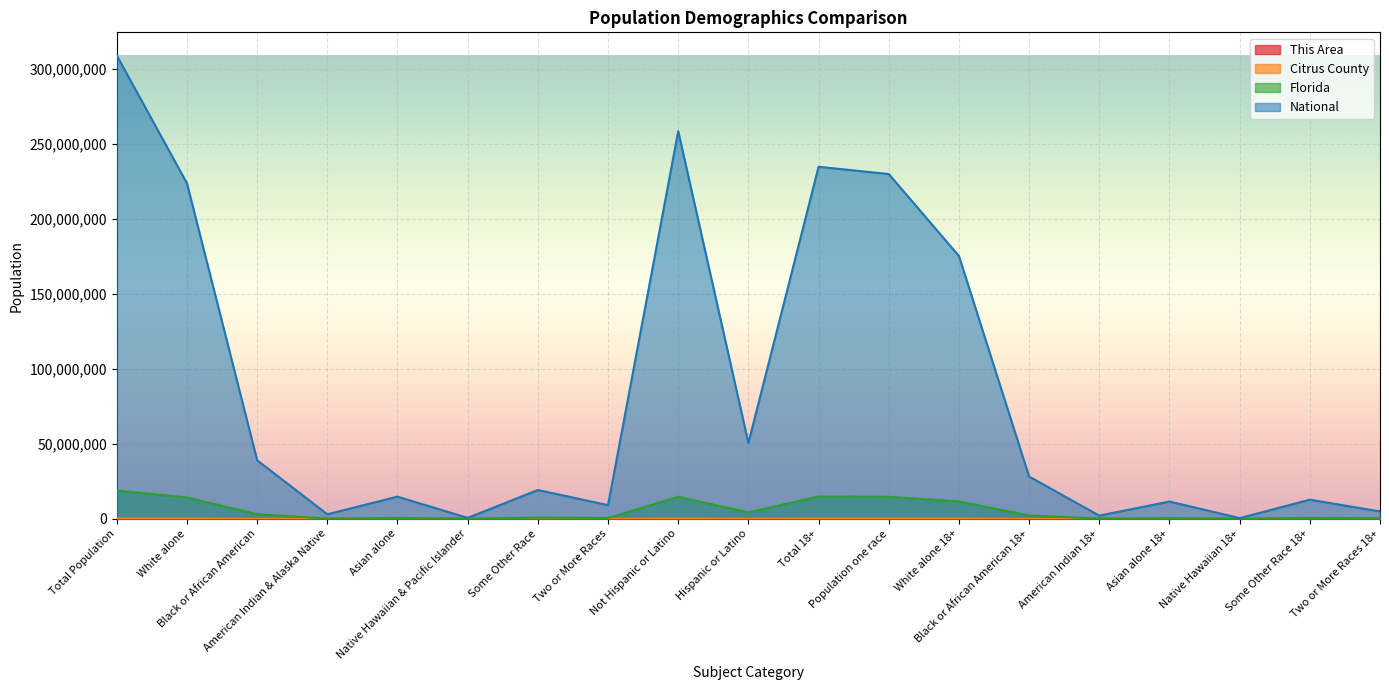

Reading left to right, transcribe all the data shown in this chart.

This Area: 4109	3927	43	30	11	4	27	67	3990	119	3588	3548	3458	30	23	11	1	25	40
Citrus County: 141236	131350	3987	482	1996	38	1106	2277	134652	6584	118842	117646	111951	2901	403	1608	29	754	1196
Florida: 18801310	14109162	2999862	71458	454821	12286	681144	472577	14577504	4223806	14799219	14523665	11493069	2136430	53788	355858	9299	475221	275554
National: 308745538	223553265	38929319	2932248	14674252	540013	19107368	9009073	258267944	50477594	234564071	229723394	175134916	28088003	2043876	11422616	382409	12651574	4840677